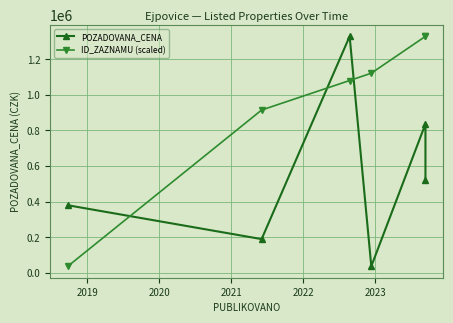

True or false: POZADOVANA_CENA has more than 1 interior local peaks.

True